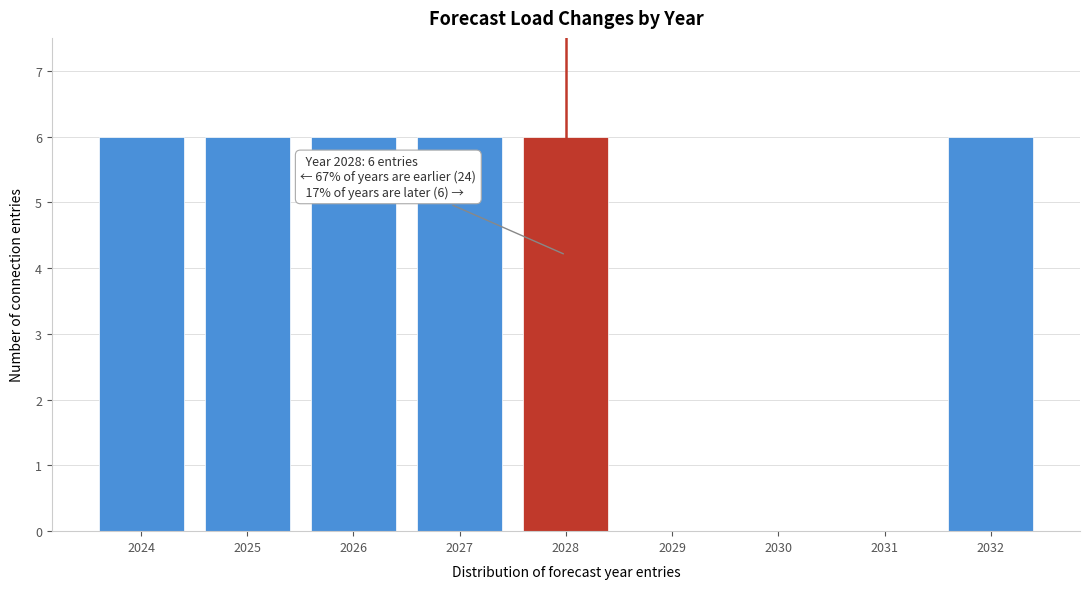

Reading left to right, extract all data points from this chart.

2024=6	2025=6	2026=6	2027=6	2028=6	2029=0	2030=0	2031=0	2032=6